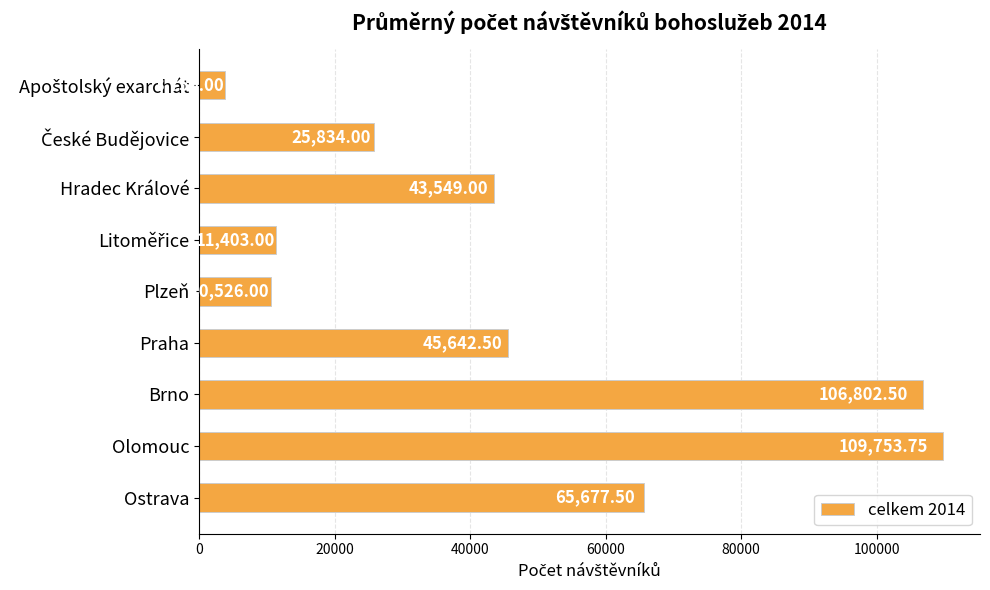

Between Praha and Ostrava, which is larger?

Ostrava